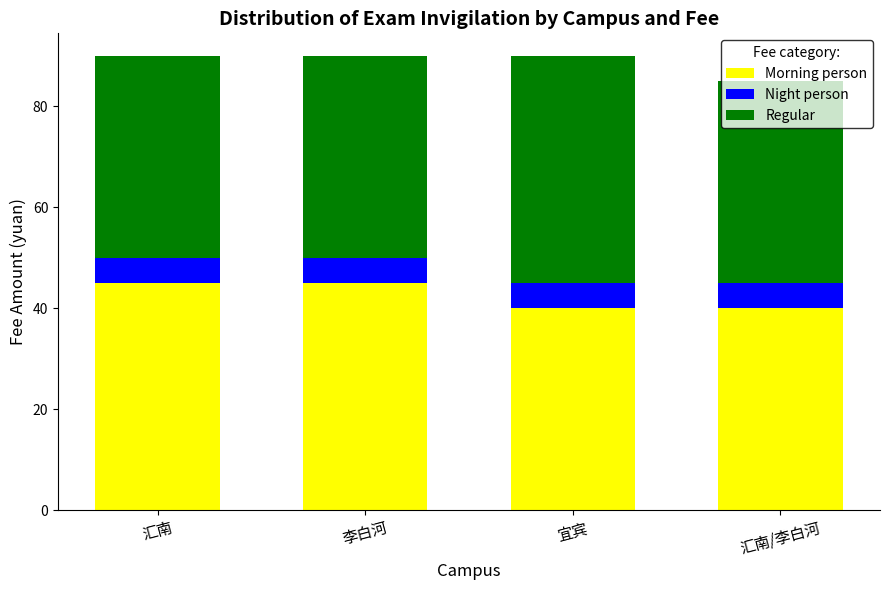

What is the minimum value for Morning person?

40